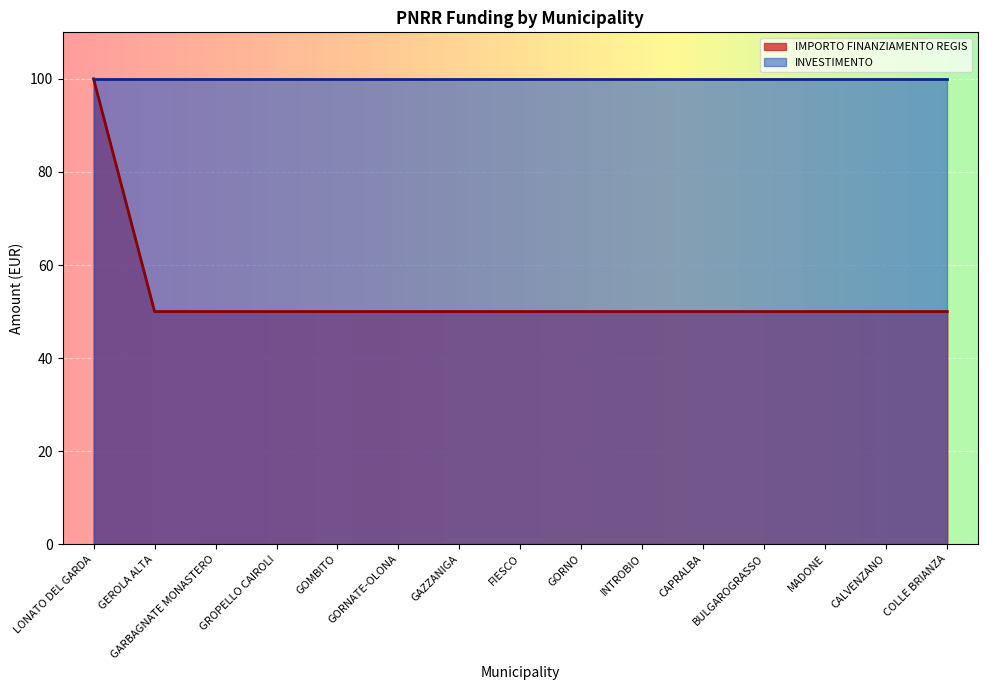

Reading left to right, what are all the values shown in this chart?

LONATO DEL GARDA=100	GEROLA ALTA=50	GARBAGNATE MONASTERO=50	GROPELLO CAIROLI=50	GOMBITO=50	GORNATE-OLONA=50	GAZZANIGA=50	FIESCO=50	GORNO=50	INTROBIO=50	CAPRALBA=50	BULGAROGRASSO=50	MADONE=50	CALVENZANO=50	COLLE BRIANZA=50